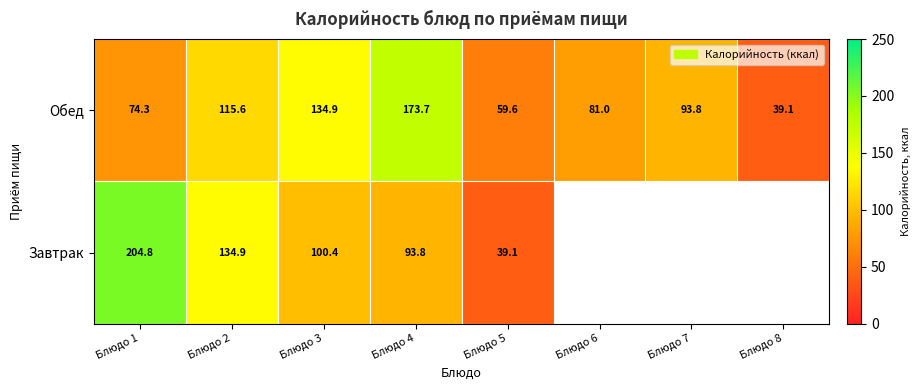

What is the difference between the Обед values at Блюдо 4 and Блюдо 3?

38.8